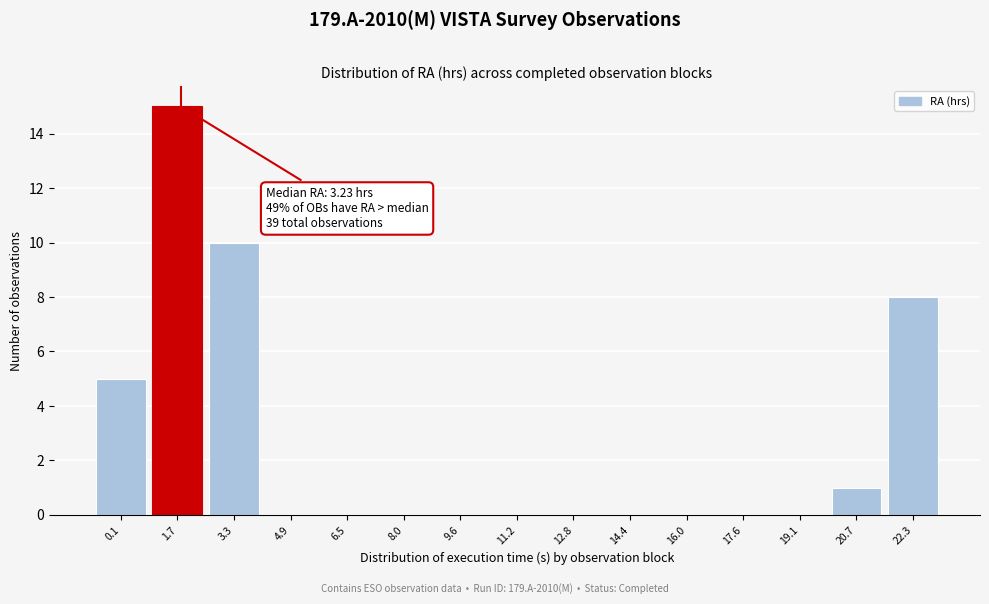

Reading right to left, transcribe all the data shown in this chart.

22.3=8	20.7=1	19.1=0	17.6=0	16.0=0	14.4=0	12.8=0	11.2=0	9.6=0	8.0=0	6.5=0	4.9=0	3.3=10	1.7=15	0.1=5